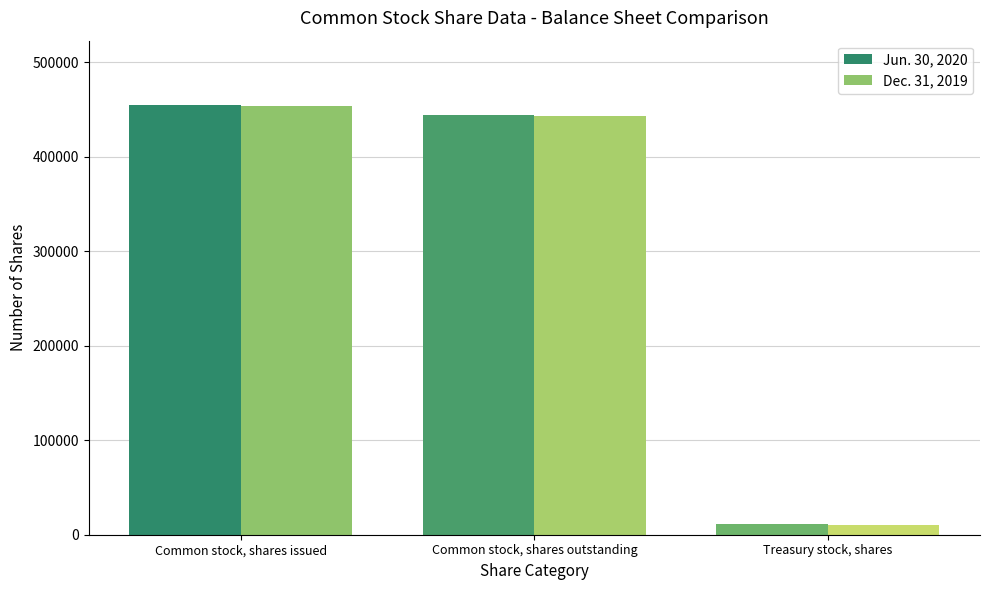

What is the difference between the maximum and minimum values in the Jun. 30, 2020 series?

443561